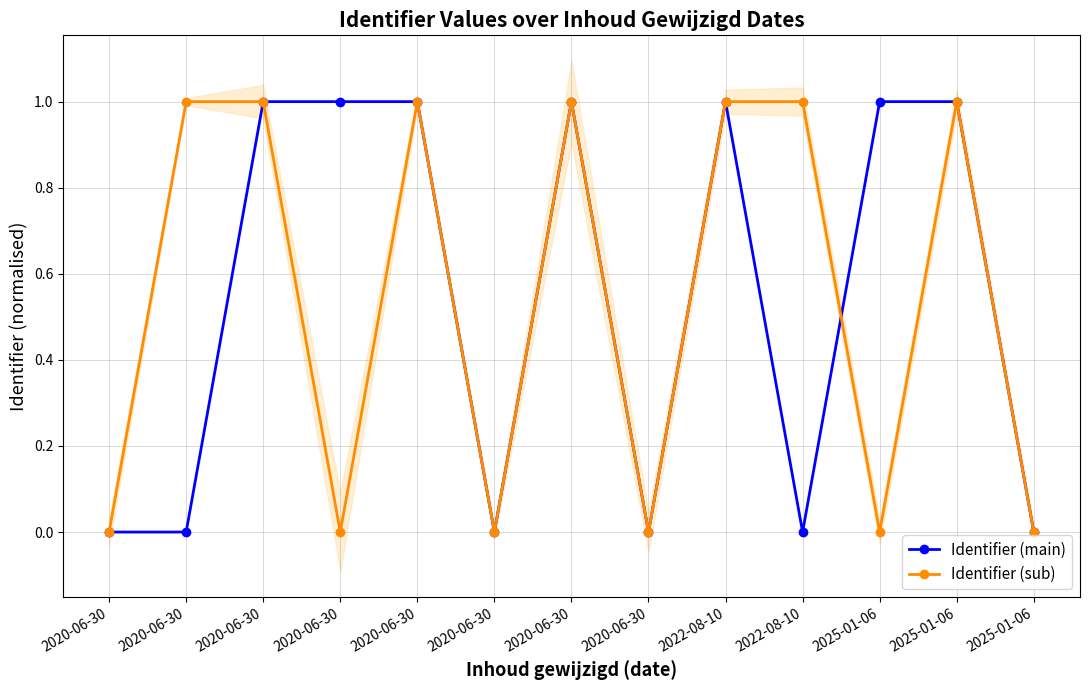

What is the difference between the maximum and minimum values in the Identifier (main) series?

1.0